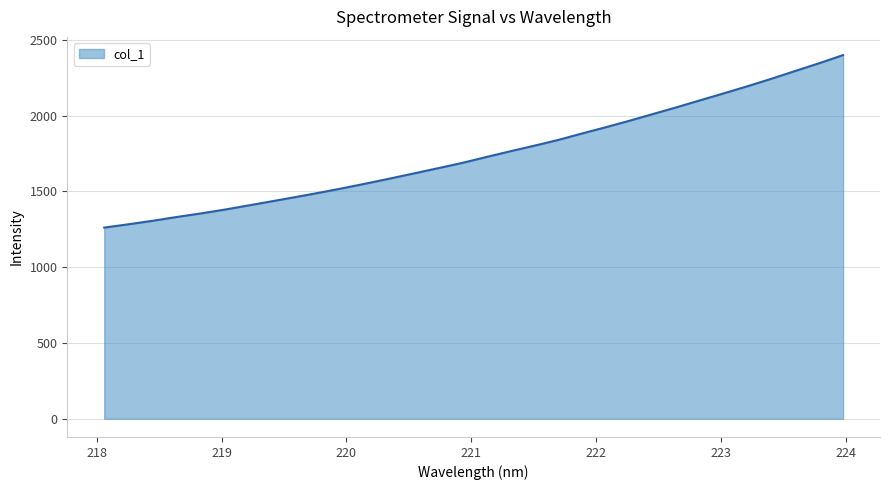

True or false: the data has more than 2 interior local peaks.

False